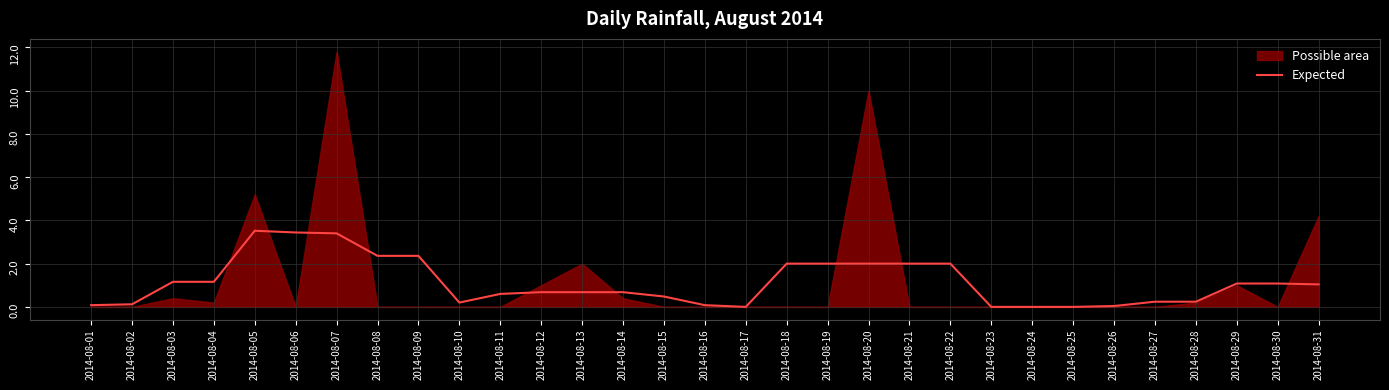

Rank the categories by value from highest to lowest.

2014-08-05, 2014-08-06, 2014-08-07, 2014-08-08, 2014-08-09, 2014-08-18, 2014-08-19, 2014-08-20, 2014-08-21, 2014-08-22, 2014-08-03, 2014-08-04, 2014-08-29, 2014-08-30, 2014-08-31, 2014-08-12, 2014-08-13, 2014-08-14, 2014-08-11, 2014-08-15, 2014-08-27, 2014-08-28, 2014-08-10, 2014-08-02, 2014-08-01, 2014-08-16, 2014-08-26, 2014-08-17, 2014-08-23, 2014-08-24, 2014-08-25